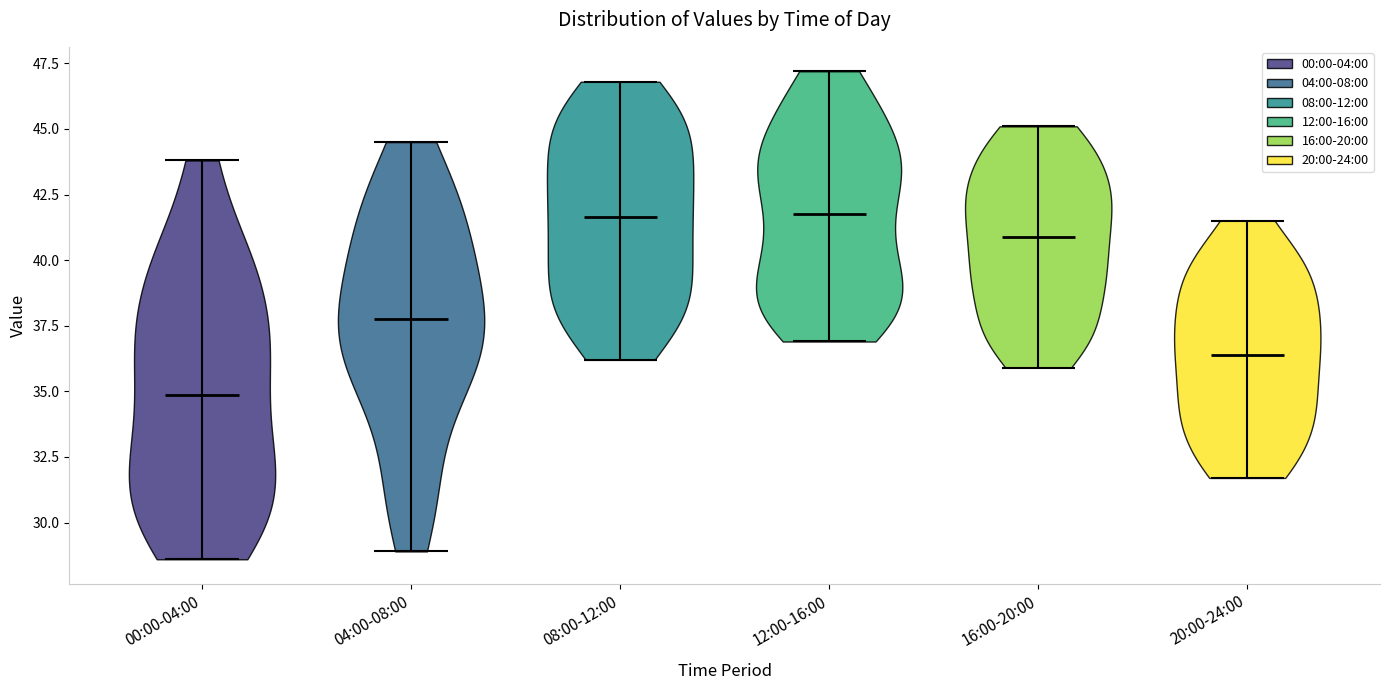

Reading left to right, read every violin against the y-axis: where its median line is, and the lowest and highest points it reaches. The values are not printed on the chart, so give them approximately, as read against the axis.

00:00-04:00: median line 35.0, lowest point 28.5, highest point 44.0
04:00-08:00: median line 38.0, lowest point 29.0, highest point 44.5
08:00-12:00: median line 41.5, lowest point 36.0, highest point 47.0
12:00-16:00: median line 42.0, lowest point 37.0, highest point 47.0
16:00-20:00: median line 41.0, lowest point 36.0, highest point 45.0
20:00-24:00: median line 36.5, lowest point 31.5, highest point 41.5